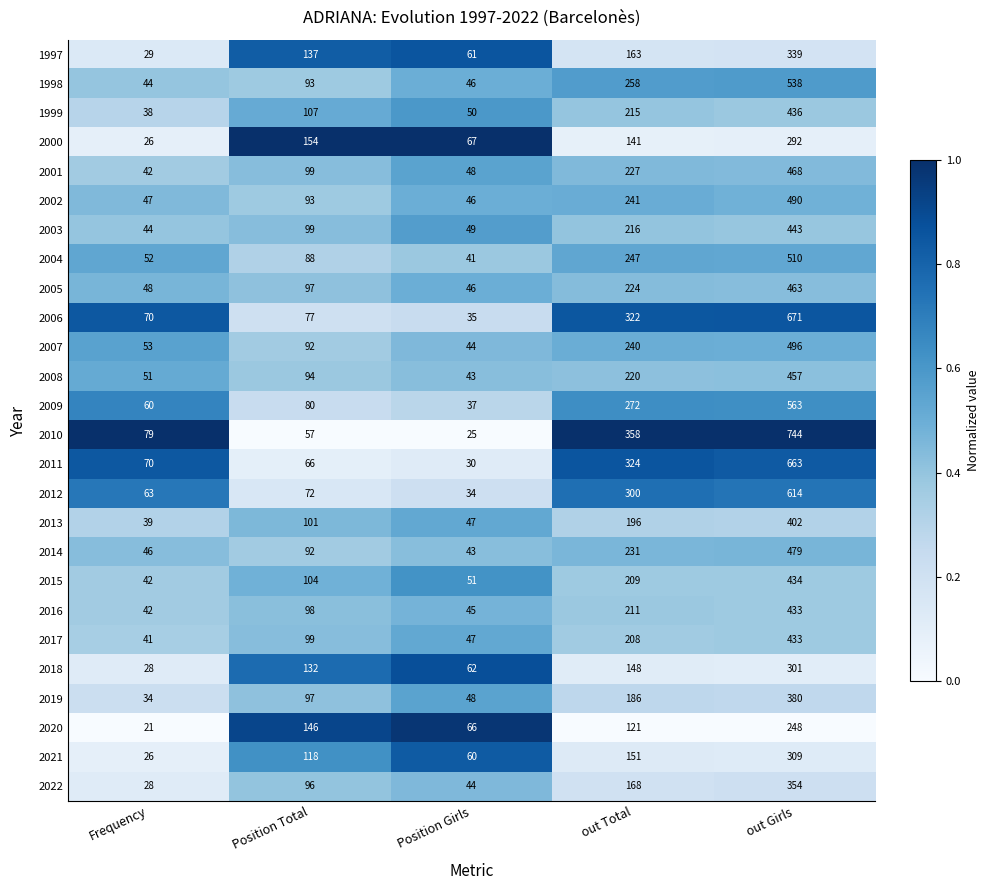

At which category does the chart reach its minimum across all series?

Frequency